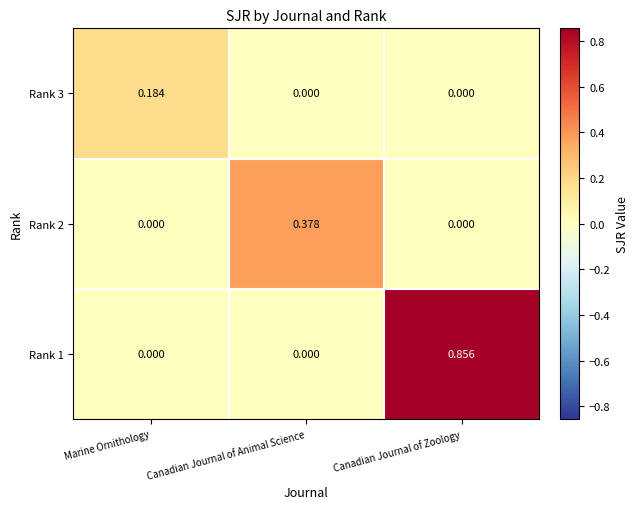

At which category does the chart reach its peak across all series?

Canadian Journal of Zoology